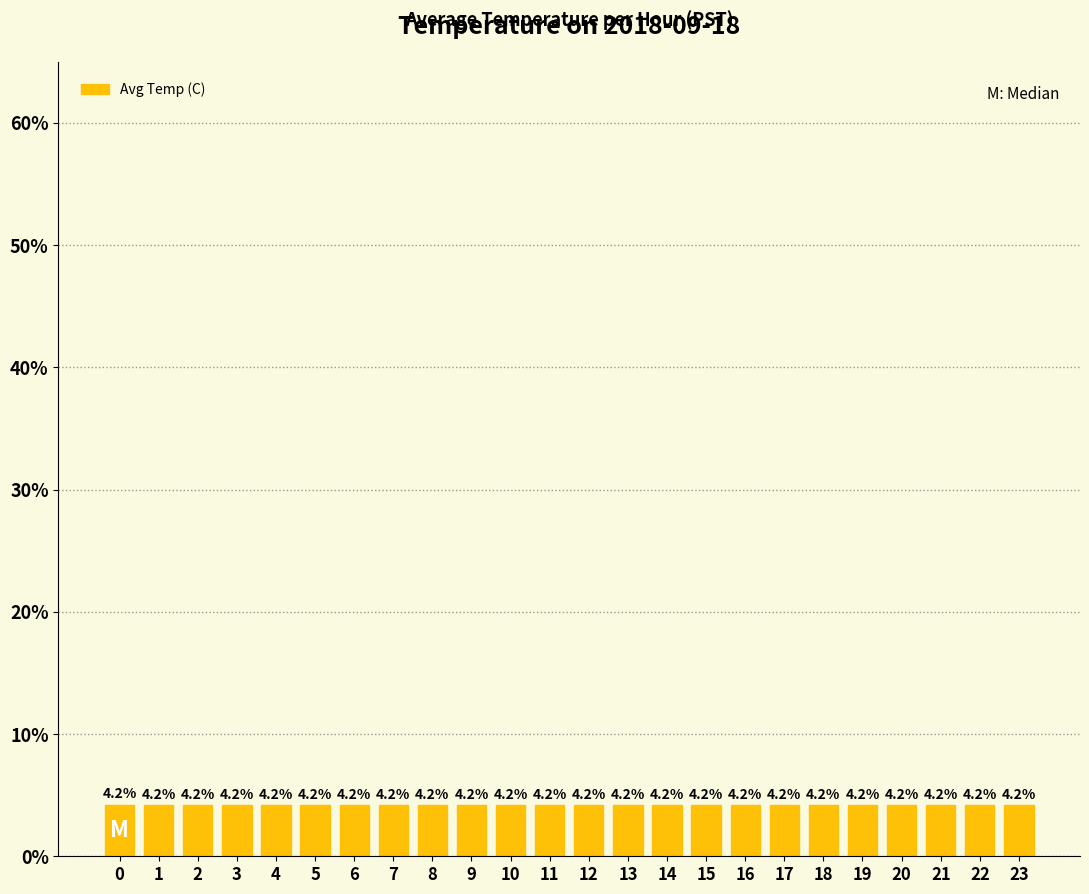

Reading left to right, transcribe all the data shown in this chart.

4.2	4.2	4.2	4.2	4.2	4.2	4.2	4.2	4.2	4.2	4.2	4.2	4.2	4.2	4.2	4.2	4.2	4.2	4.2	4.2	4.2	4.2	4.2	4.2